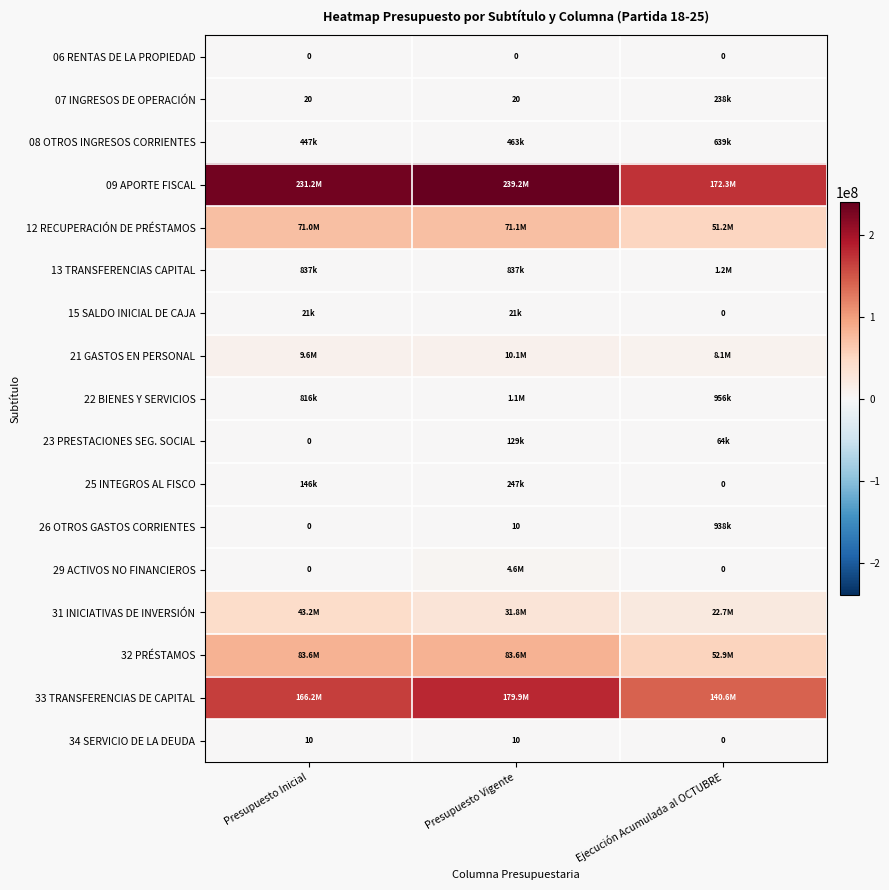

What is the sum of all 34 SERVICIO DE LA DEUDA values?

20